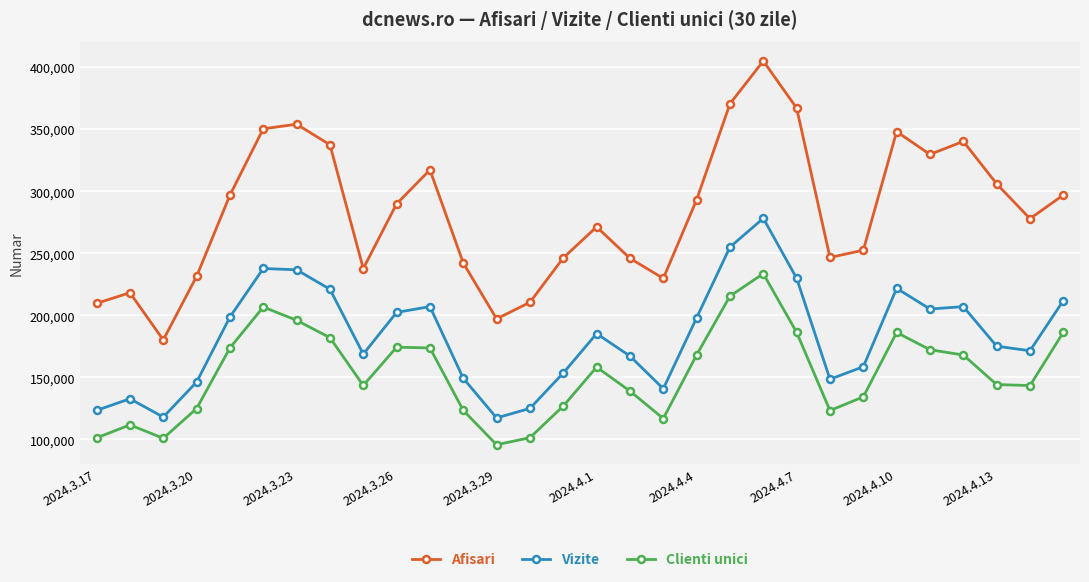

How many lines are shown in the chart?

3